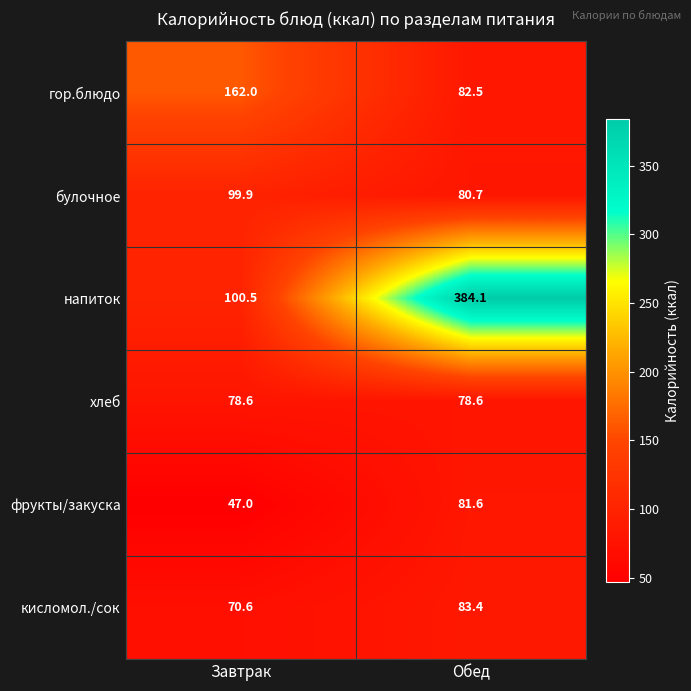

Is it true that хлеб equals 78.6 at Завтрак?

True